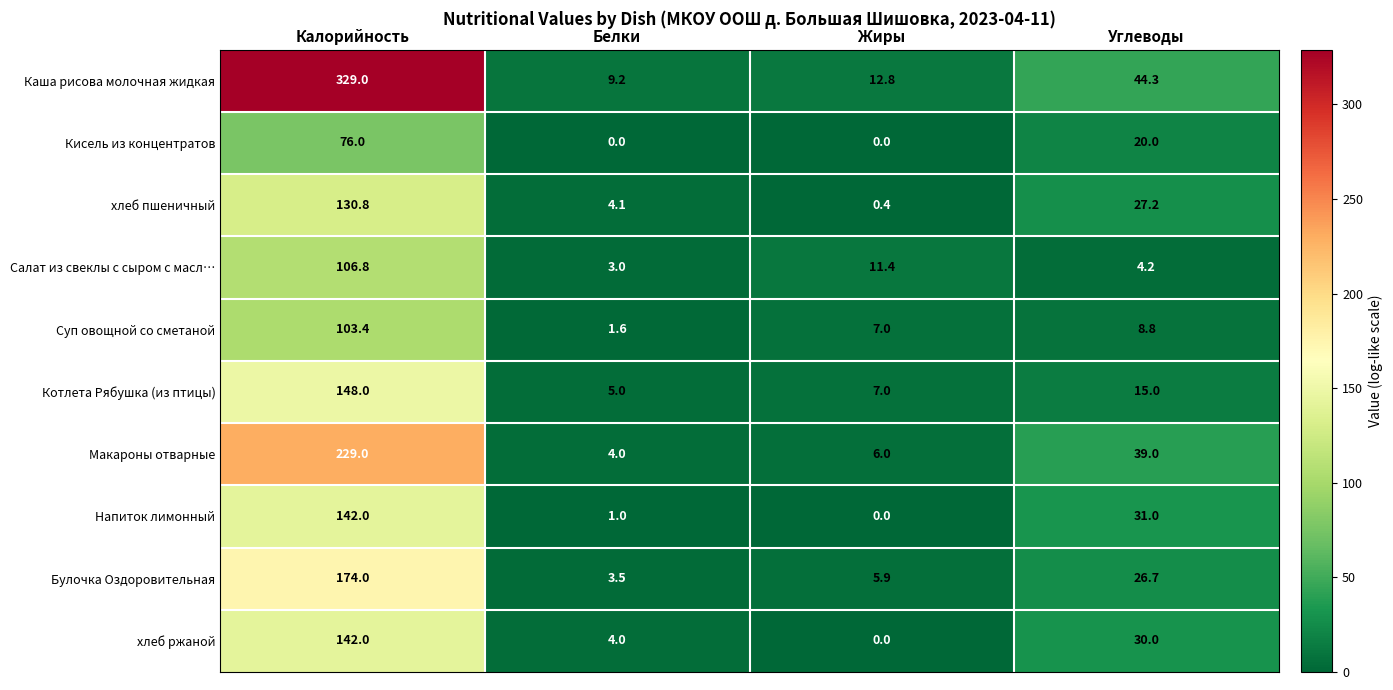

Rank the categories by Макароны отварные value from lowest to highest.

Белки, Жиры, Углеводы, Калорийность